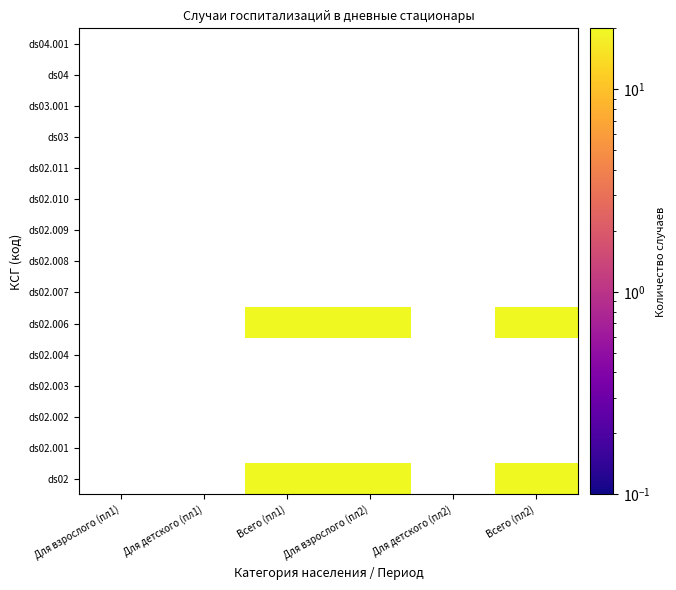

Which label corresponds to the smallest value in the chart?

Всего (пл1)